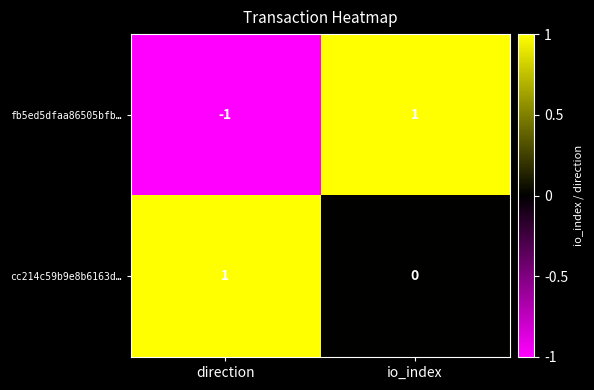

Rank the series at io_index from highest to lowest value.

fb5ed5dfaa86505bfb…, cc214c59b9e8b6163d…